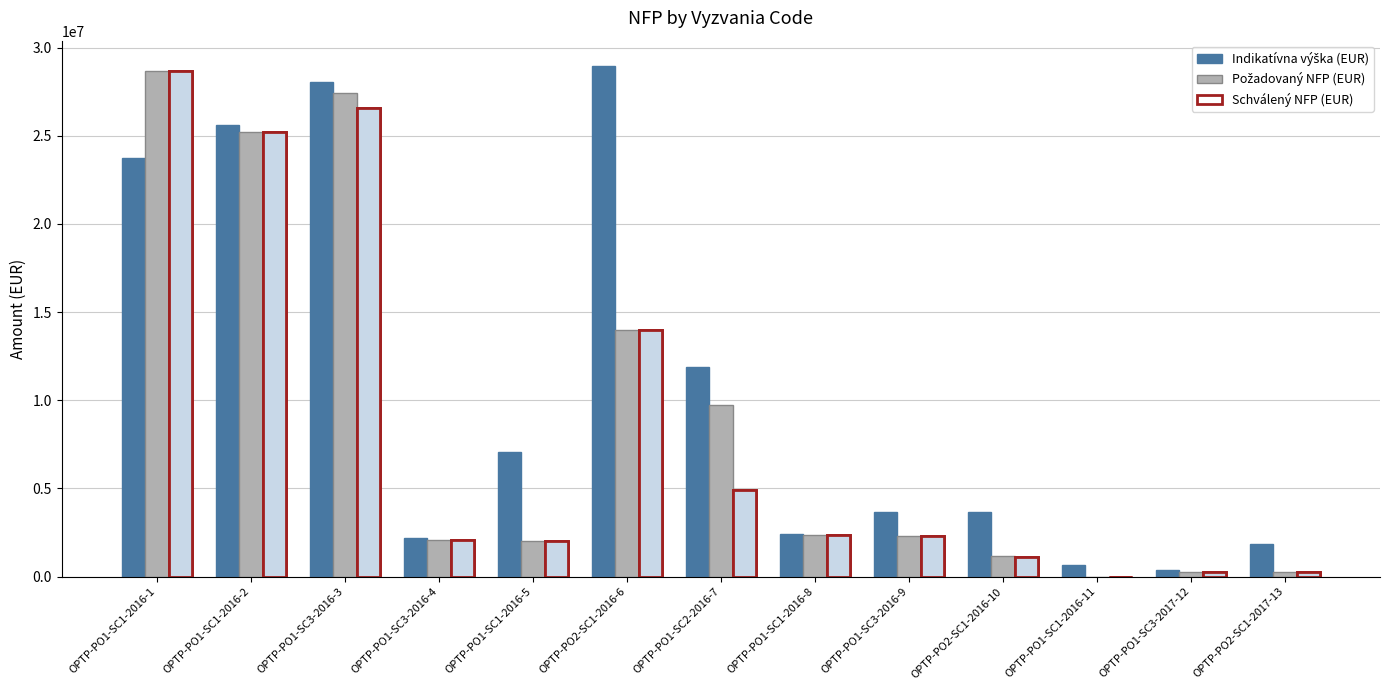

What is the greatest value displayed?

28942237.4